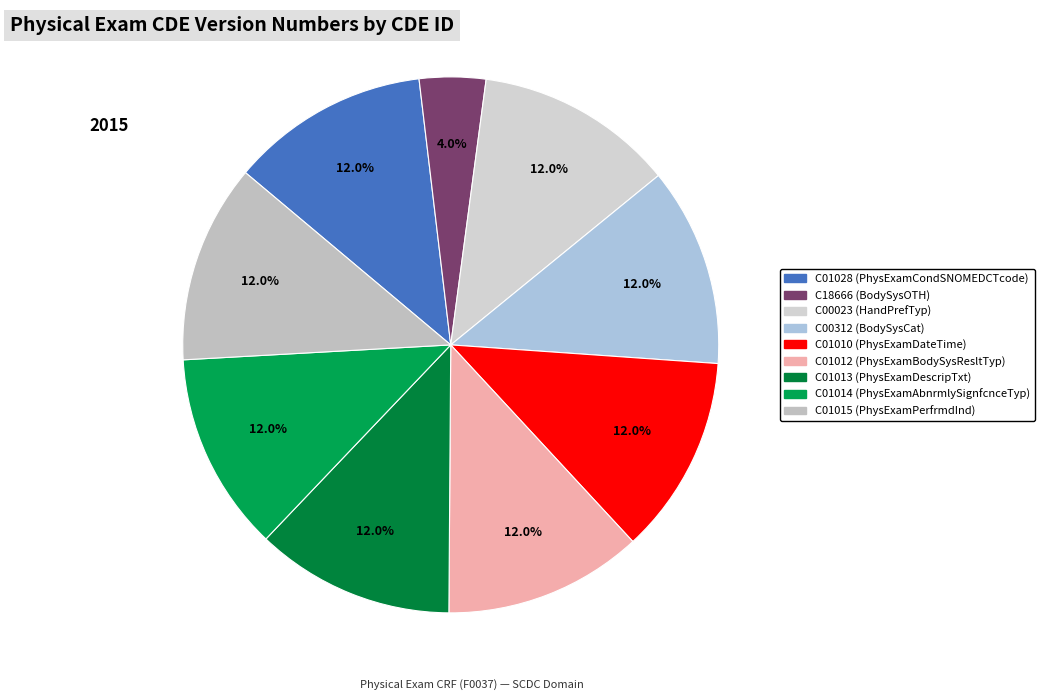

Which slice is the largest?

C01028